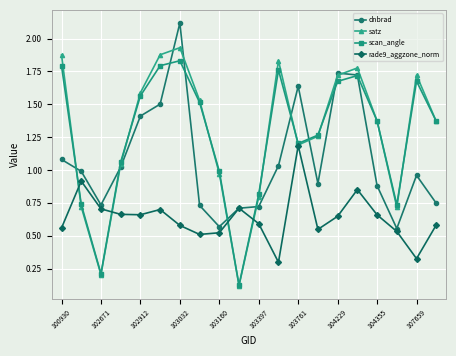

What are all the series names shown in the legend?

dnbrad, satz, scan_angle, rade9_aggzone_norm